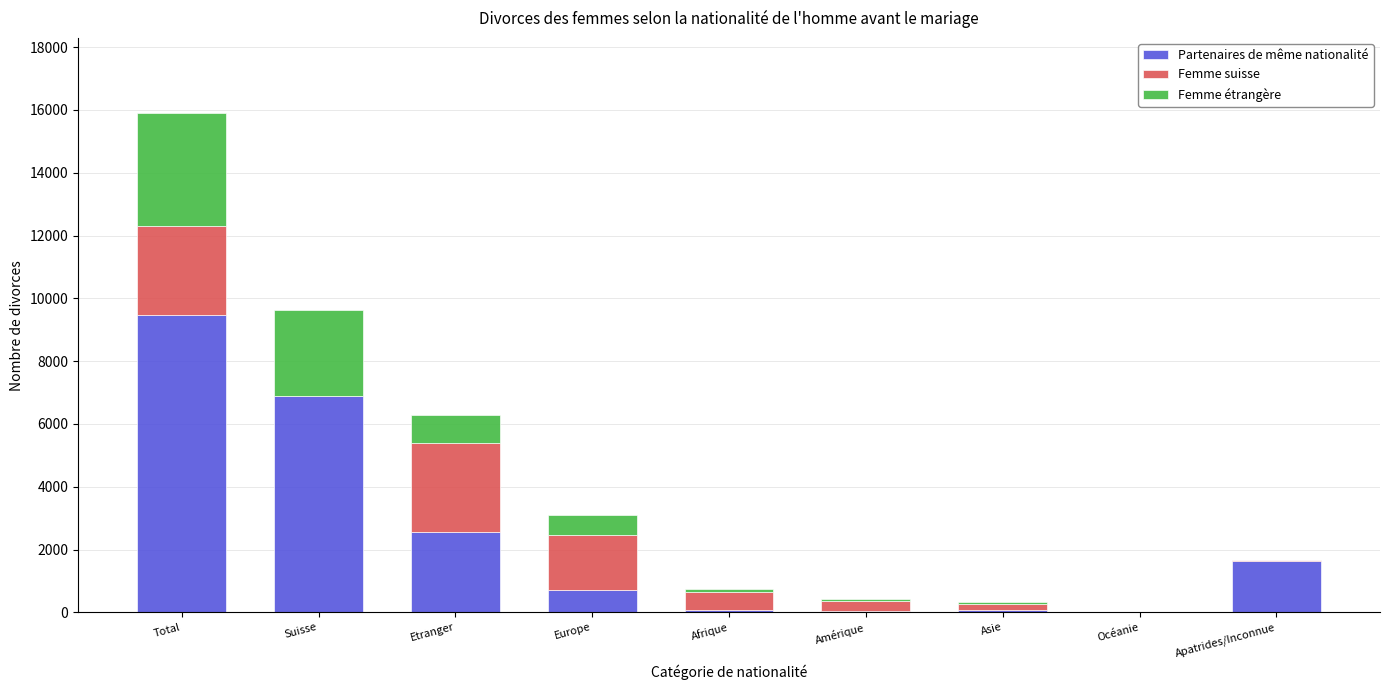

What is the highest value of the Partenaires de même nationalité series?

9459